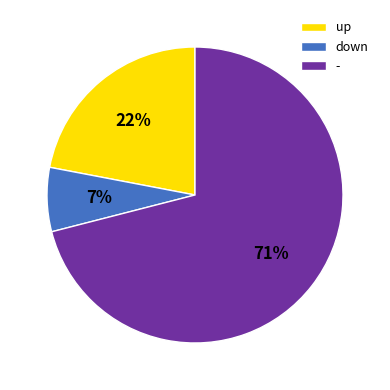

Which slice is the largest?

-